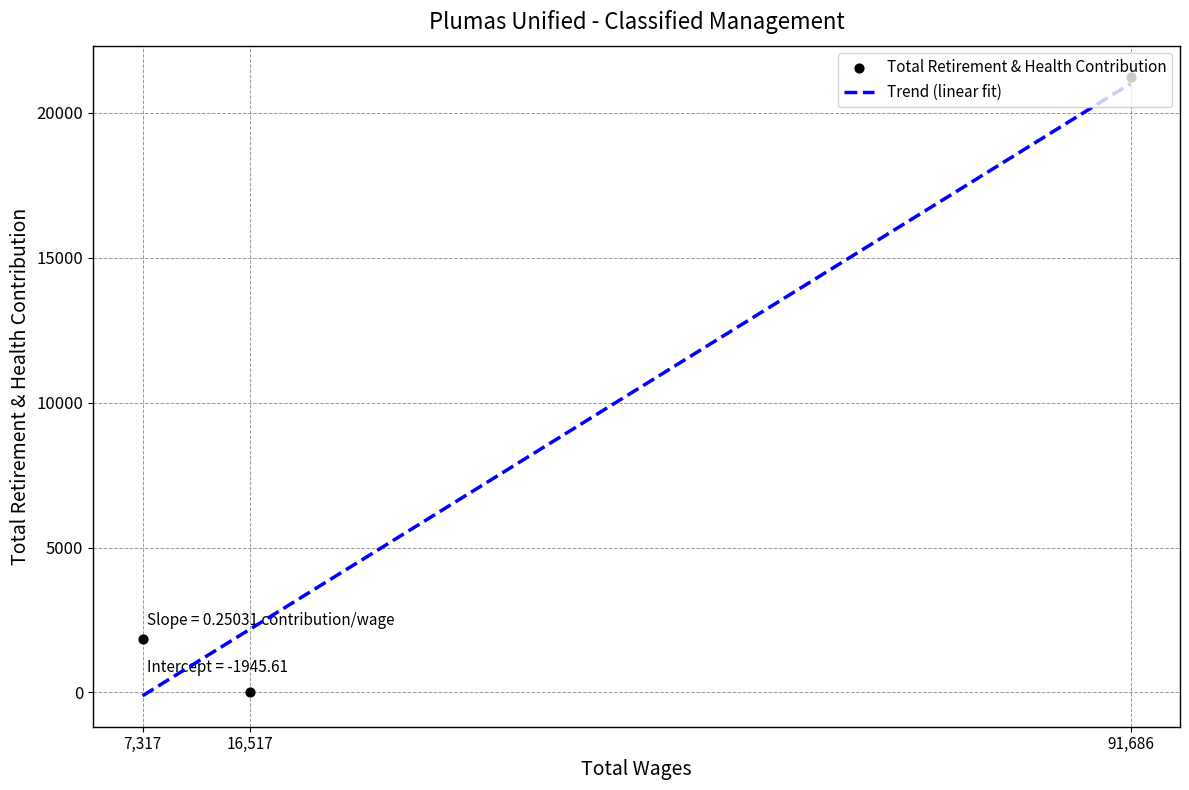

Approximately how many times larger is the value at 7317.0 compared to 91686.0?

0.1